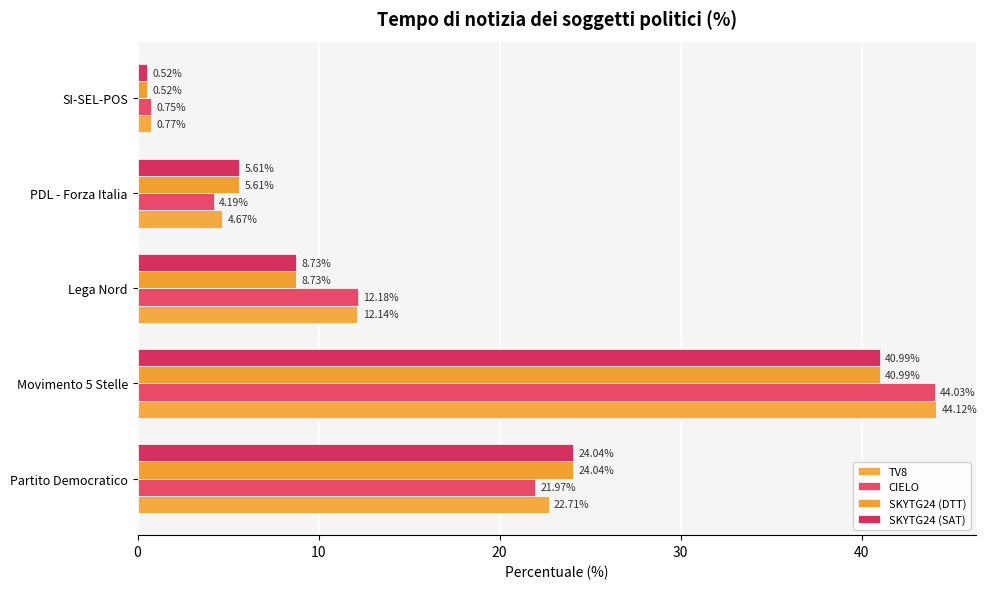

How many values in the SKYTG24 (DTT) series are below 8?

2